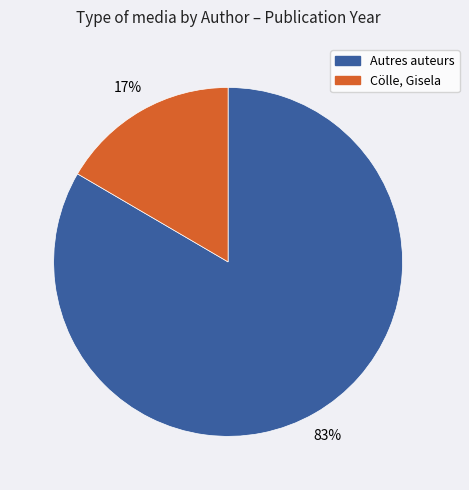

Which has a higher value, Cölle, Gisela or Autres auteurs?

Autres auteurs